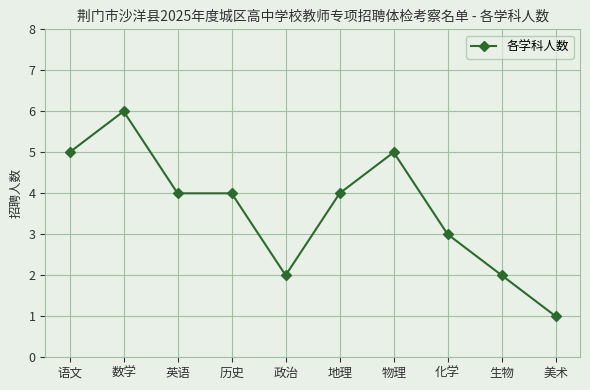

Where does the data first go above 4?

语文